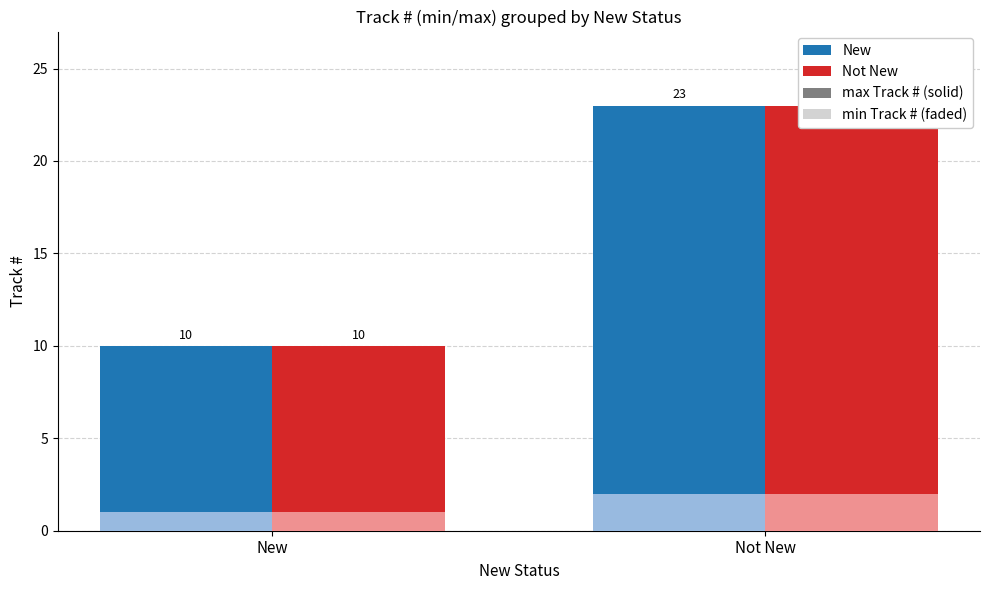

What is the maximum value for min Track # (faded)?

2